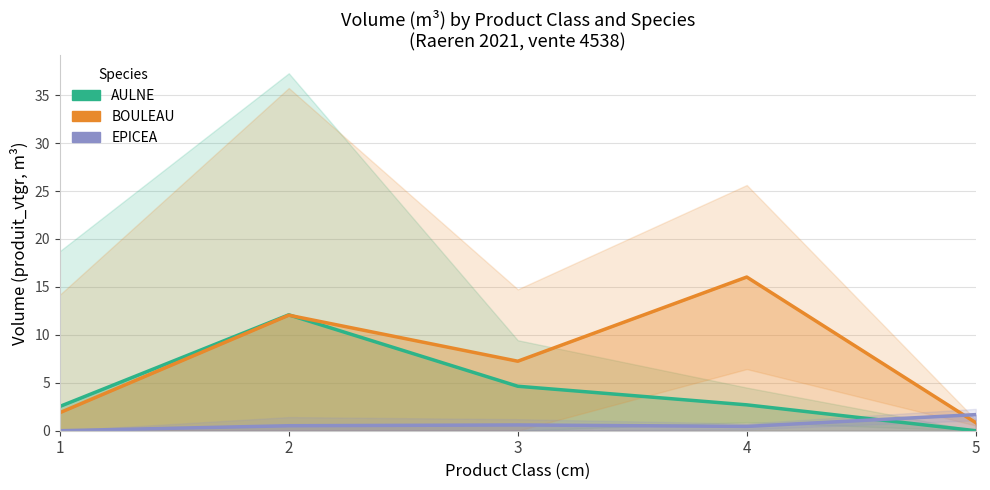

Read the BOULEAU value at 4.

16.0